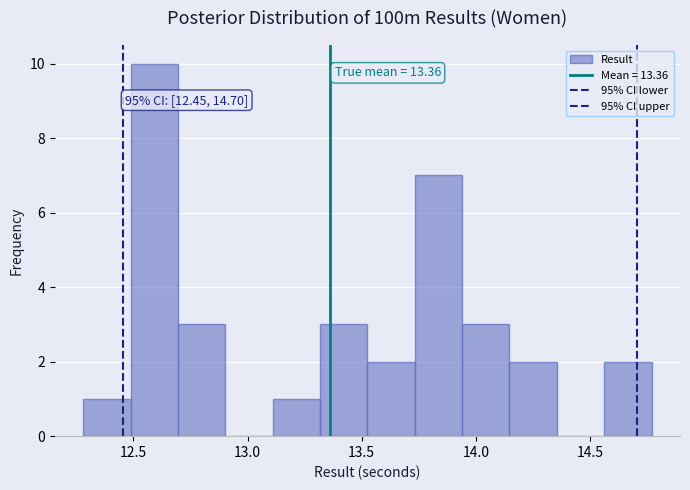

Over which range of the x-axis is the bar tallest?

12.50 to 12.70